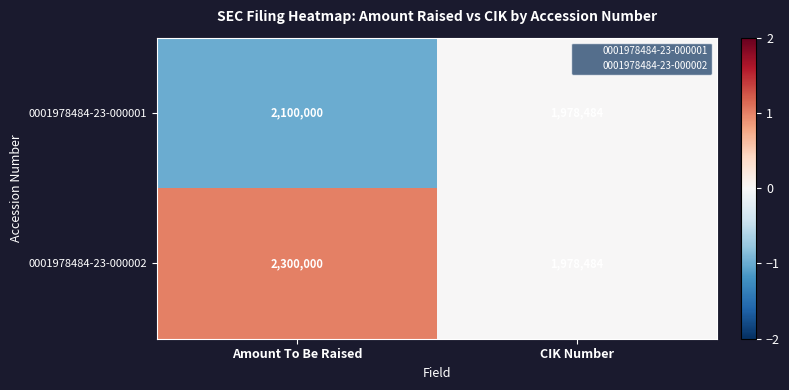

What is the sum of all 0001978484-23-000002 values?

4278484